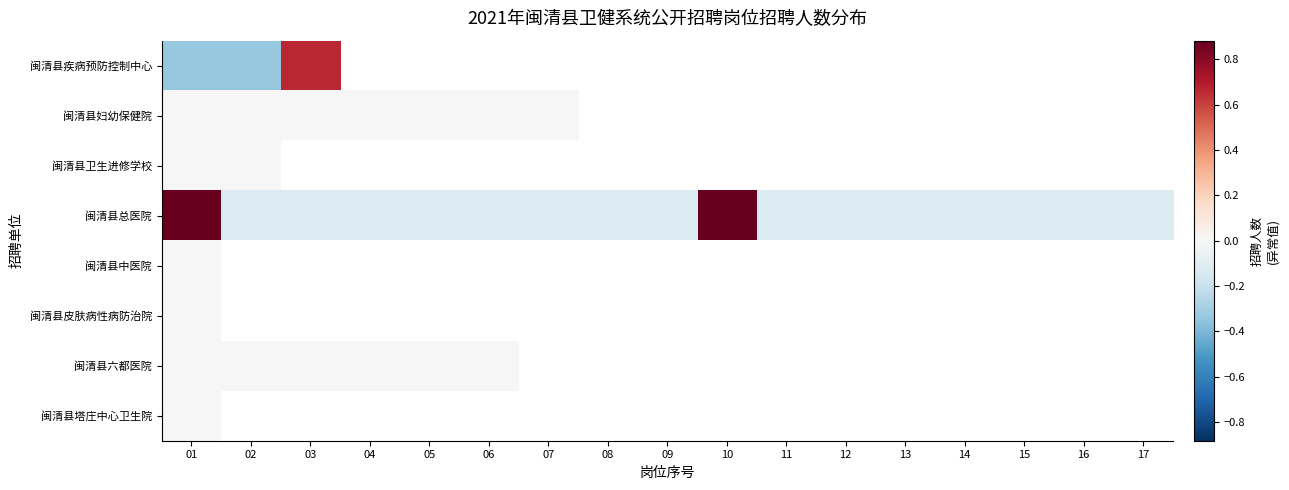

Which category has the highest value across all series?

01